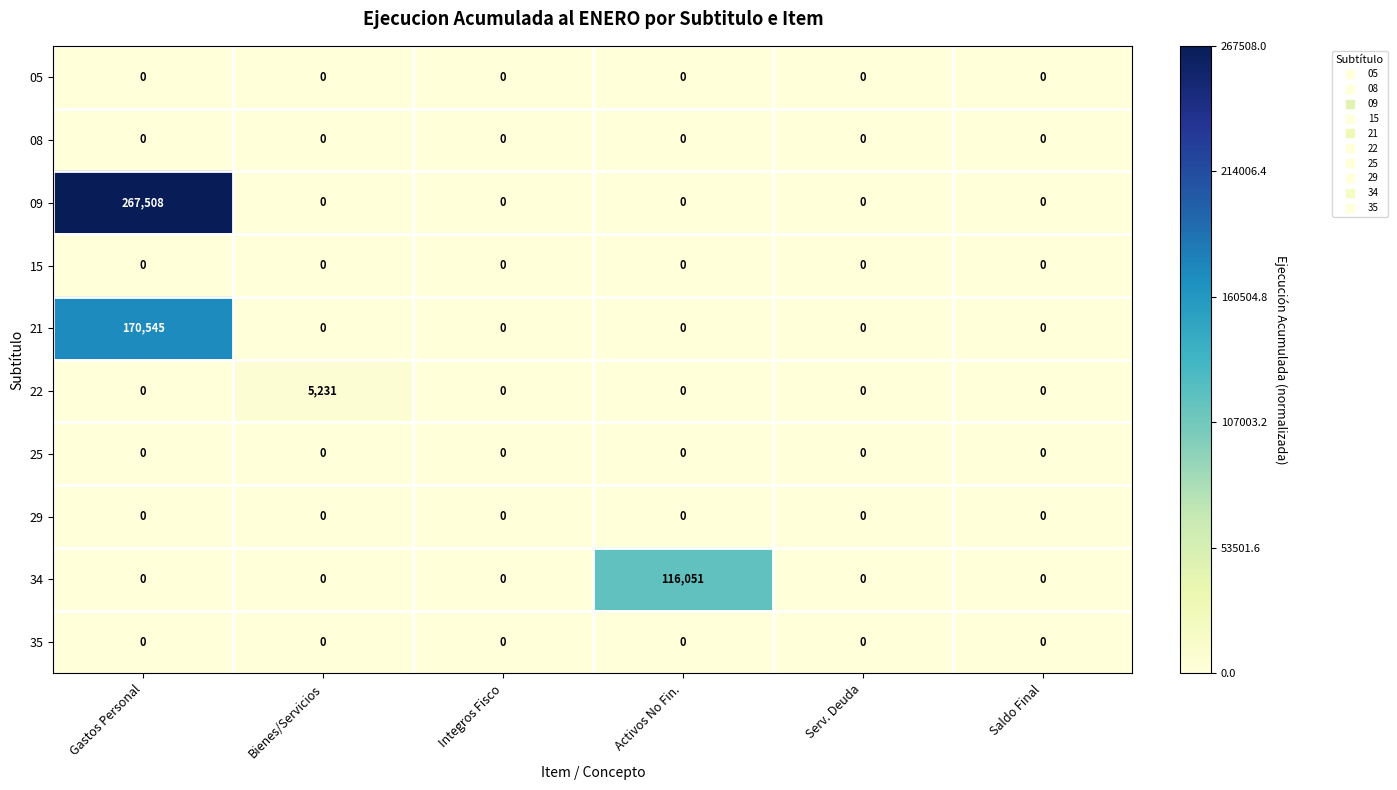

Which series has the largest total across all categories?

09